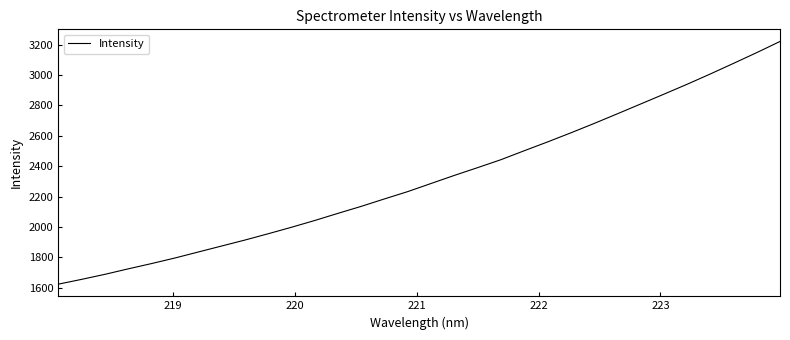

What is the smallest value displayed?

1622.6